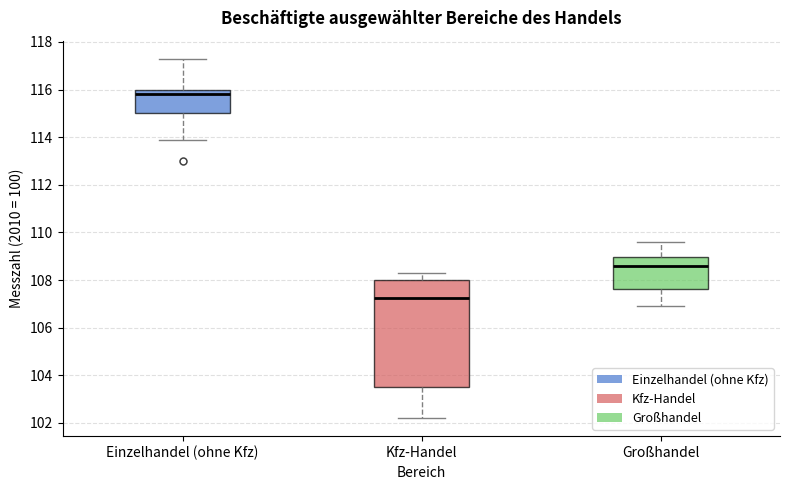

Reading left to right, transcribe this box plot: for each box, give where its median line is, the range the box spans, and where its two whiskers end, as read against the y-axis. The values are not printed on the chart, so give them approximately, as read against the axis.

Einzelhandel (ohne Kfz): median 115.8, box 115.0 to 116.0, whiskers 114.0 to 117.4
Kfz-Handel: median 107.2, box 103.6 to 108.0, whiskers 102.2 to 108.4
Großhandel: median 108.6, box 107.6 to 109.0, whiskers 107.0 to 109.6